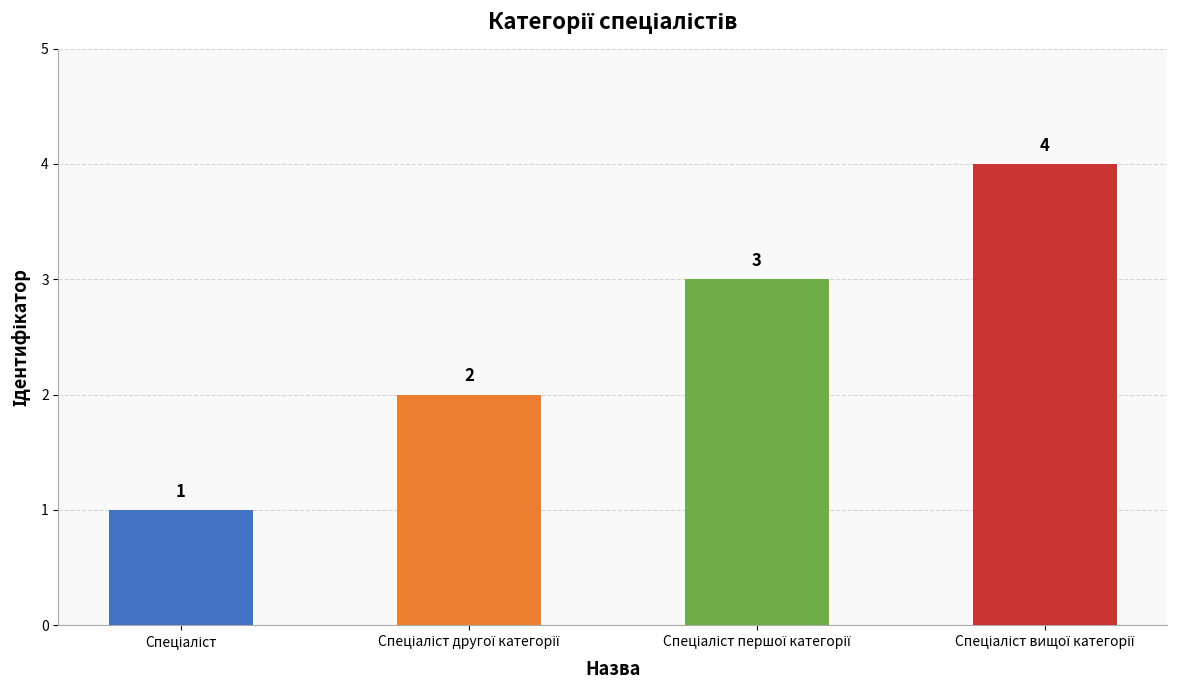

Count the values in the range 2 to 4.

3